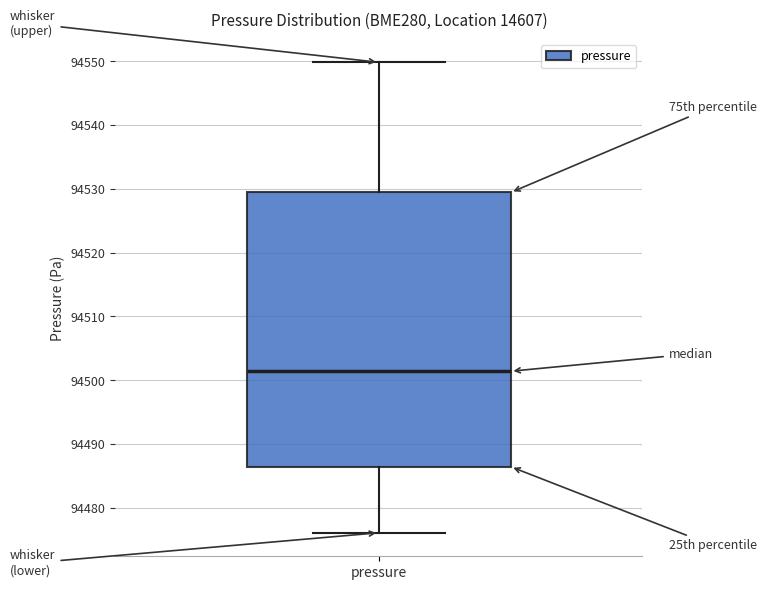

Where is the upper edge of the box for pressure on the y-axis? The values are not printed on the chart, so give them approximately, as read against the axis.

94529